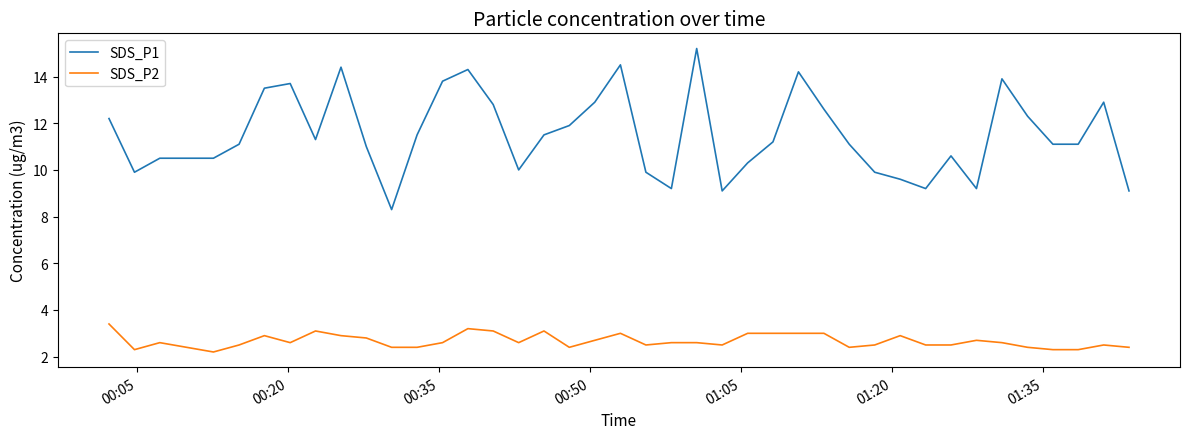

True or false: SDS_P1 and SDS_P2 cross at least once.

False